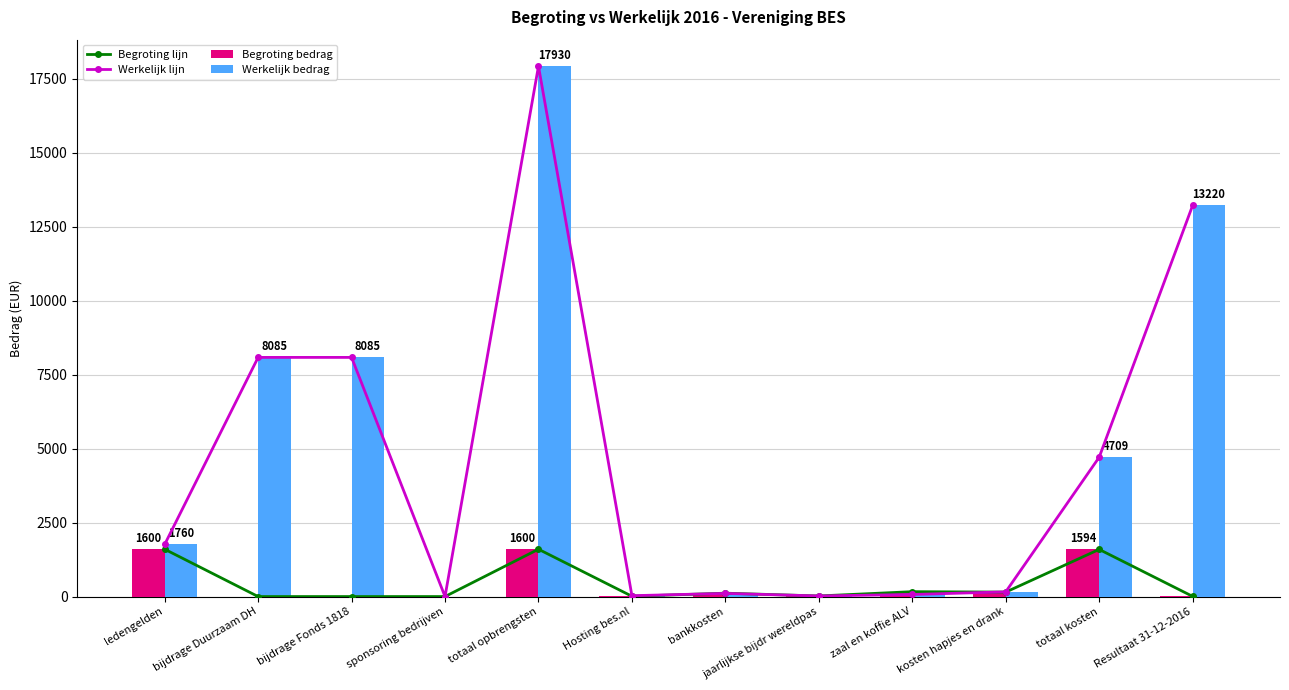

How many data points in Begroting lijn are above 114?

5